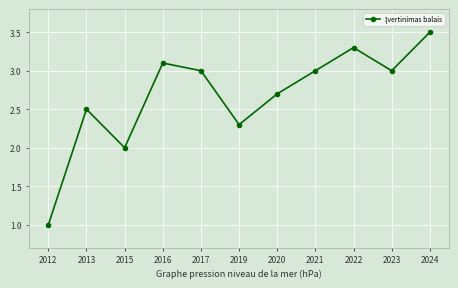

Where does the data first go above 3?

2016